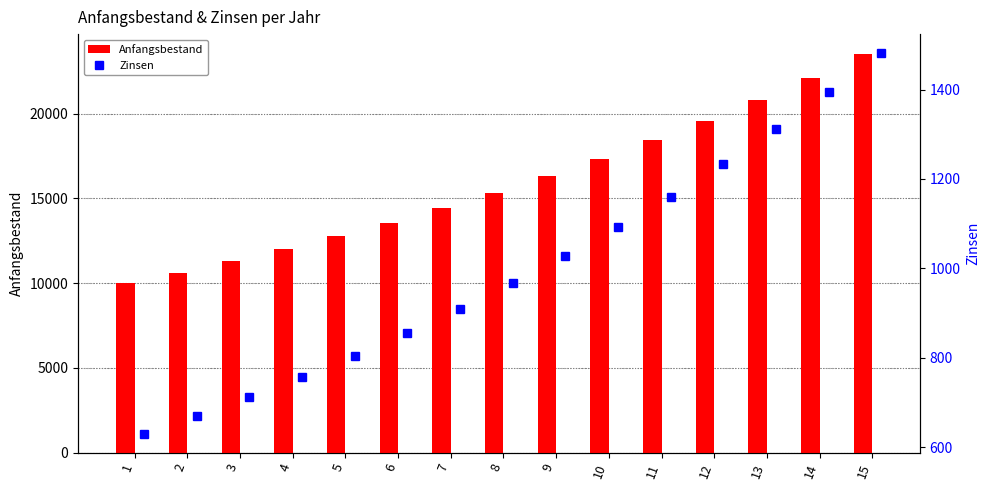

Which has a higher value, 2 or 13?

13